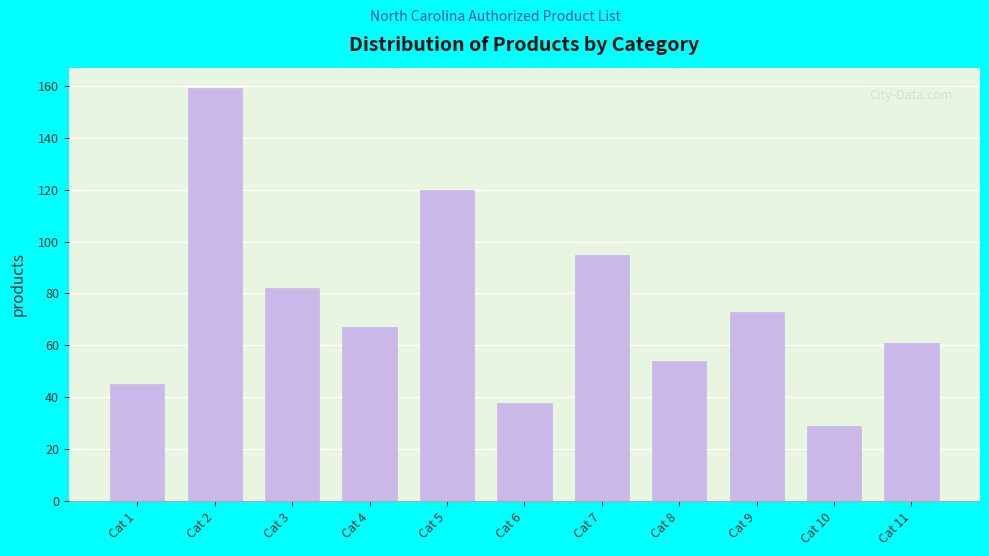

Reading right to left, extract all data points from this chart.

Cat 11=61	Cat 10=29	Cat 9=73	Cat 8=54	Cat 7=95	Cat 6=38	Cat 5=120	Cat 4=67	Cat 3=82	Cat 2=159	Cat 1=45